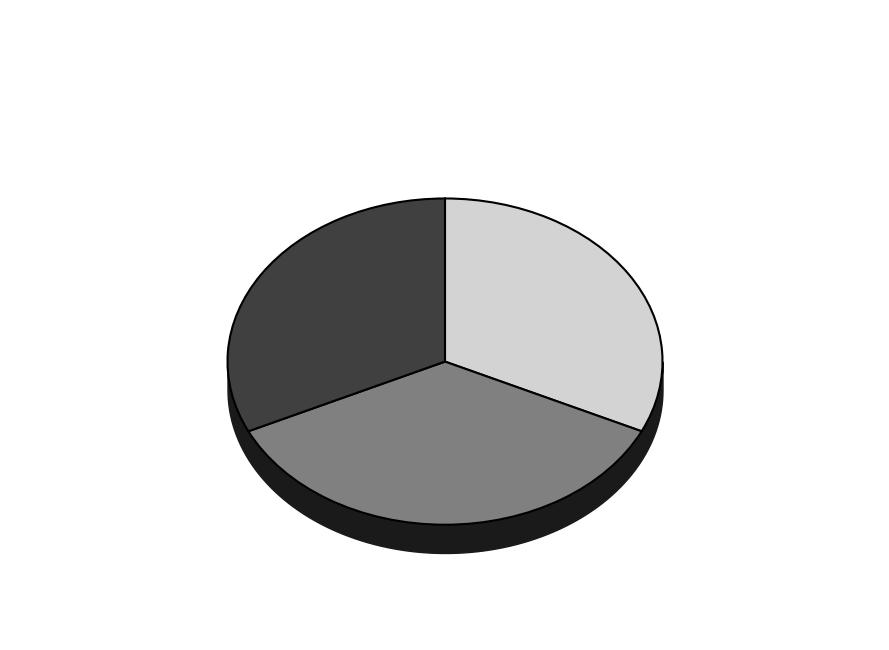

Approximately how many times larger is the value at RCC7296 compared to RCC1743?

1.0